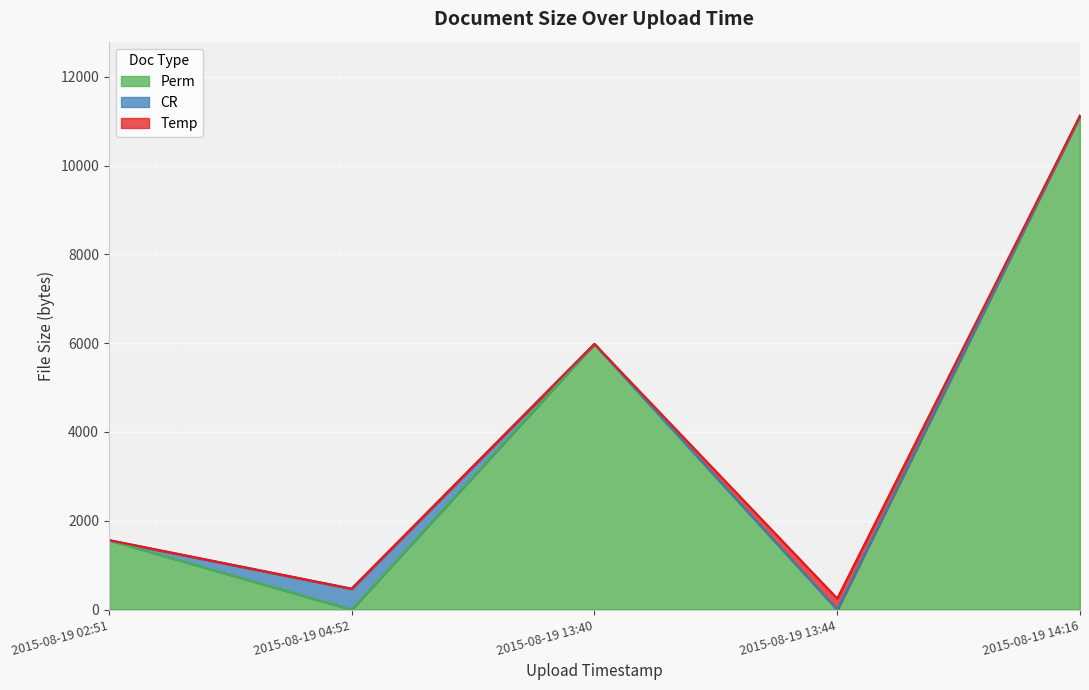

Where is the first local maximum?

2015-08-19 13:40